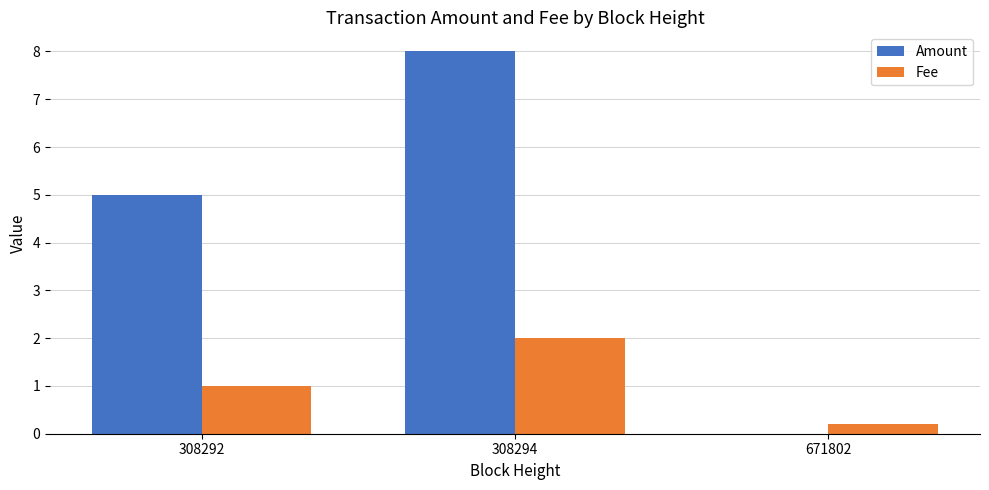

What is the sum of all Fee values?

3.2